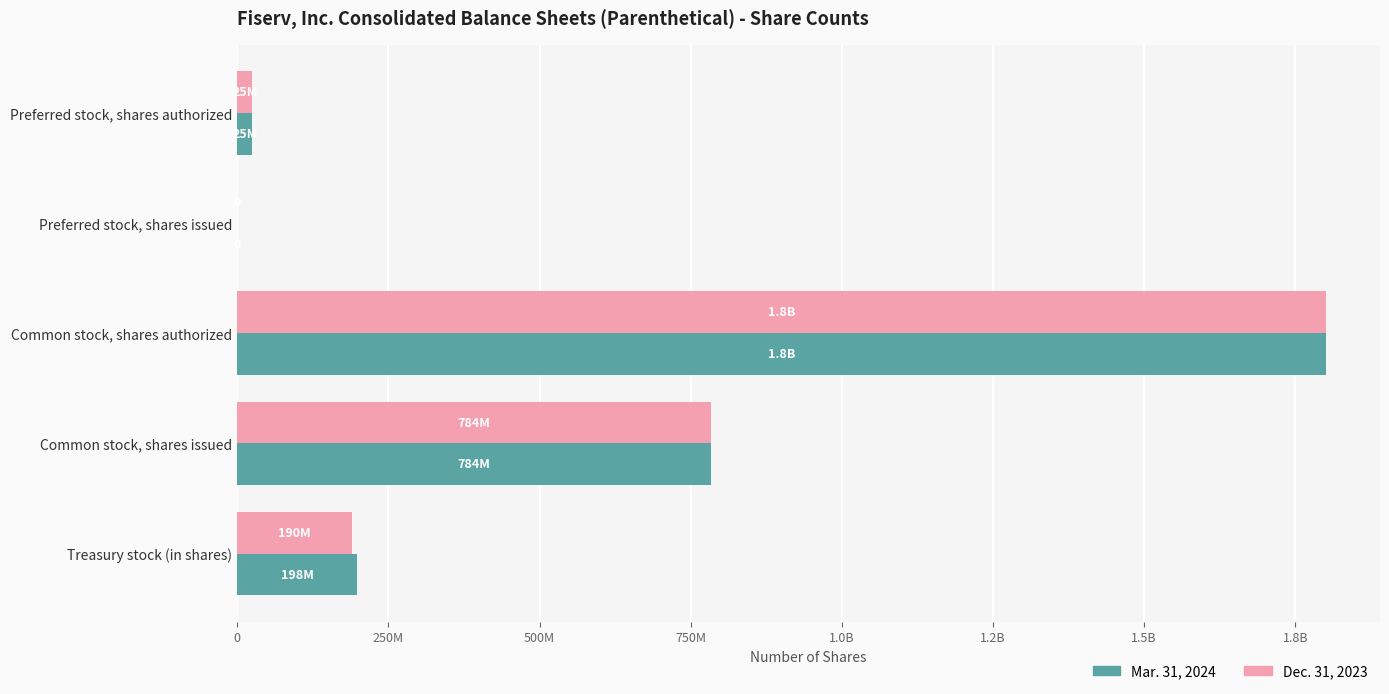

What are all the series names shown in the legend?

Mar. 31, 2024, Dec. 31, 2023